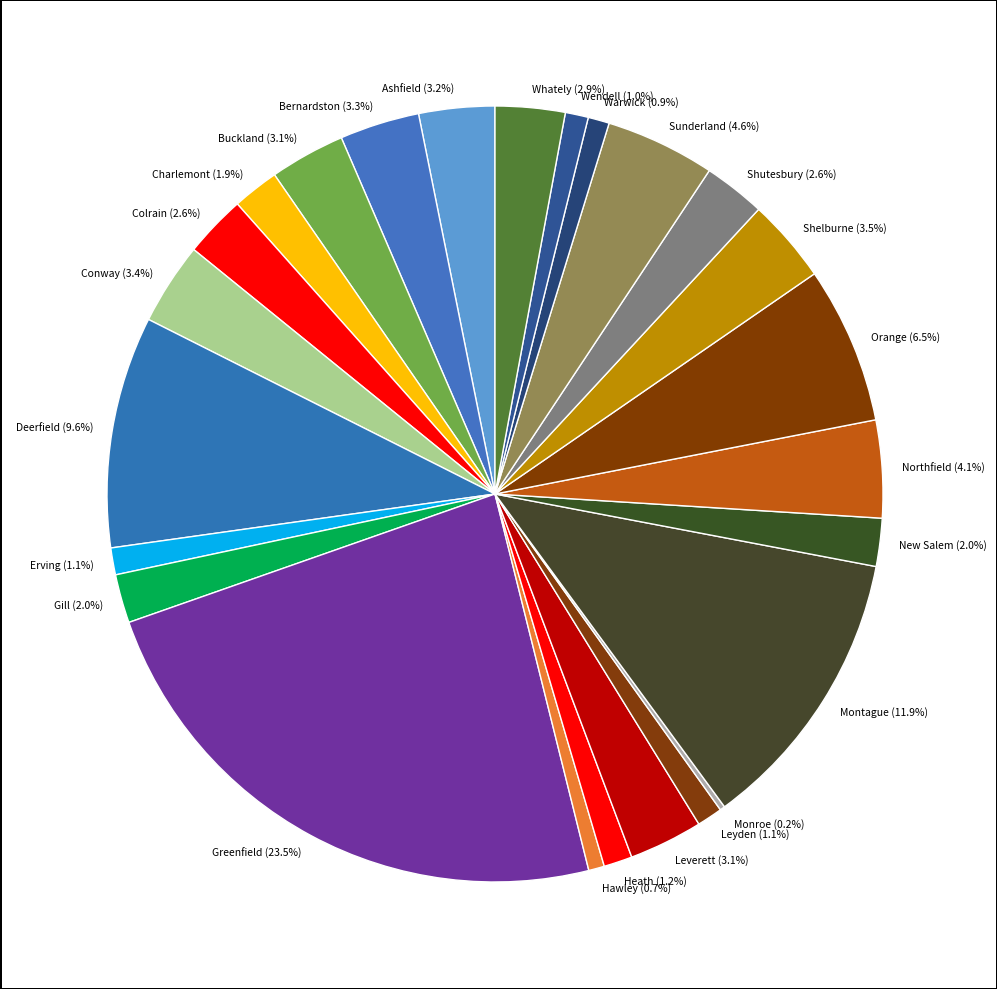

What is the largest slice in the pie chart?

Greenfield